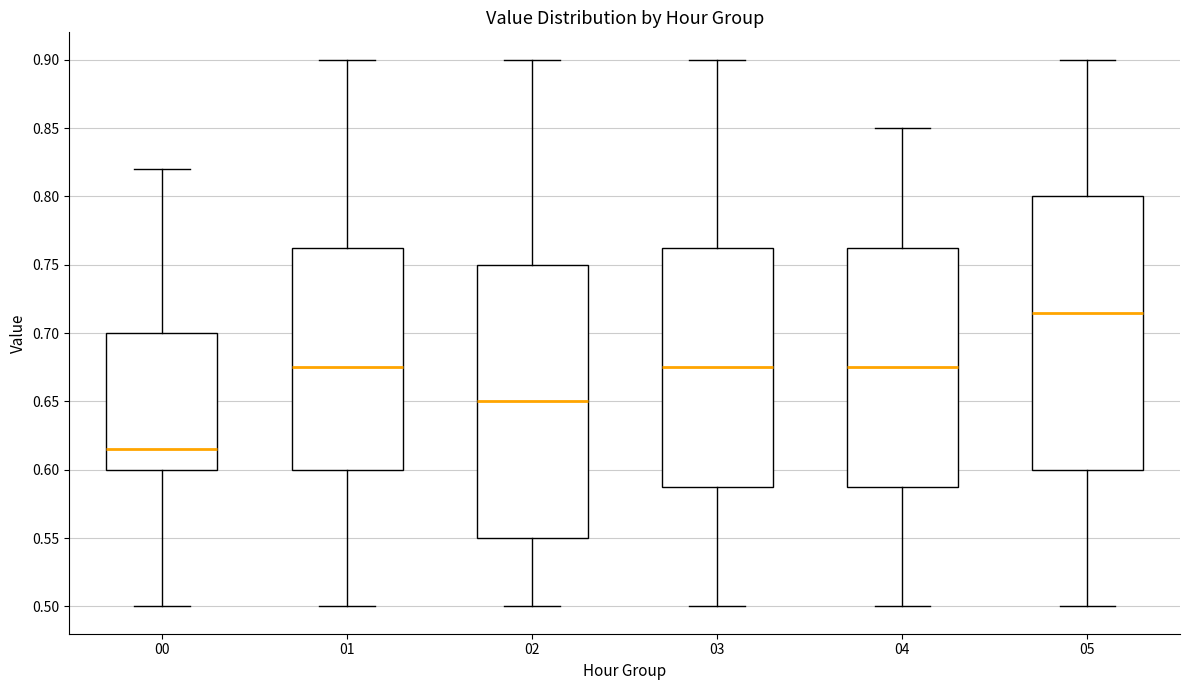

Where is the lower edge of the box at x = 03 on the y-axis? The values are not printed on the chart, so give them approximately, as read against the axis.

0.590